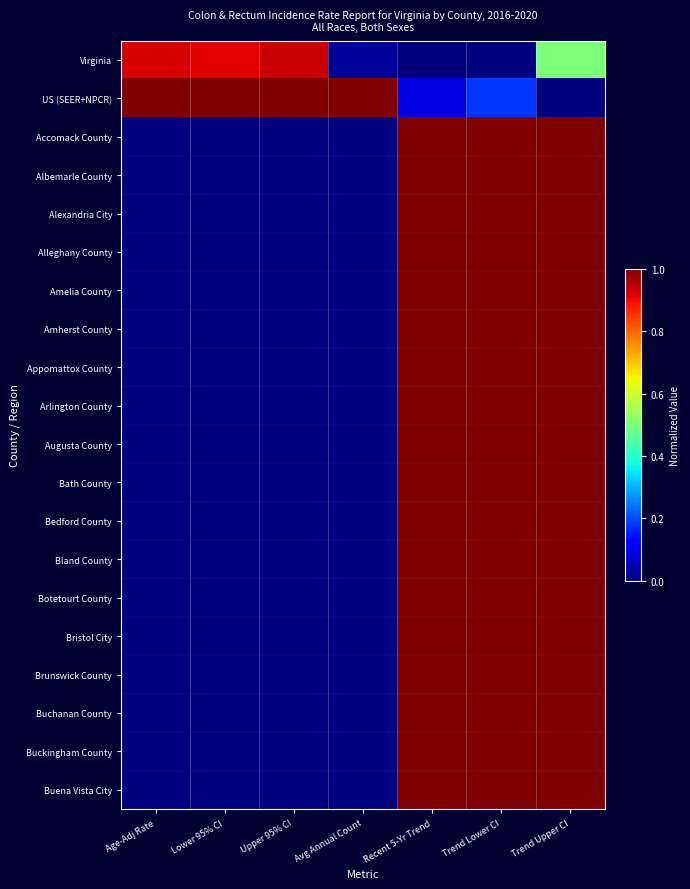

Which category has the lowest value across all series?

Recent 5-Yr Trend